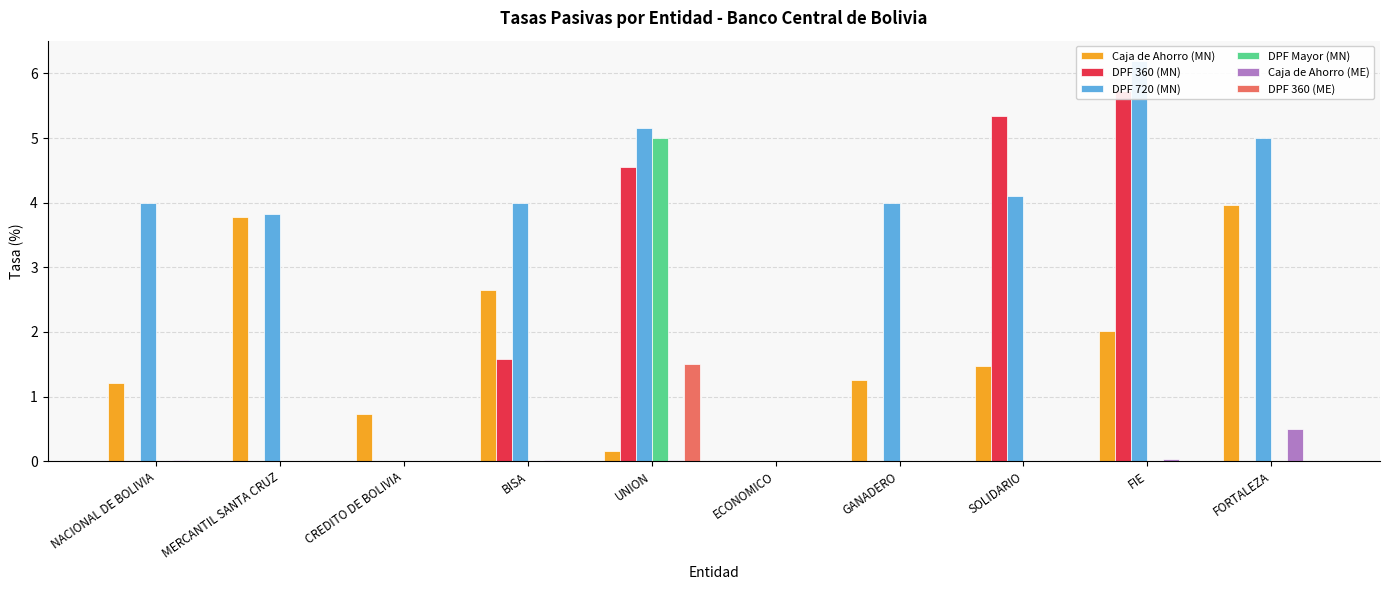

True or false: DPF 720 (MN) has a value of 3.2 at FORTALEZA.

False